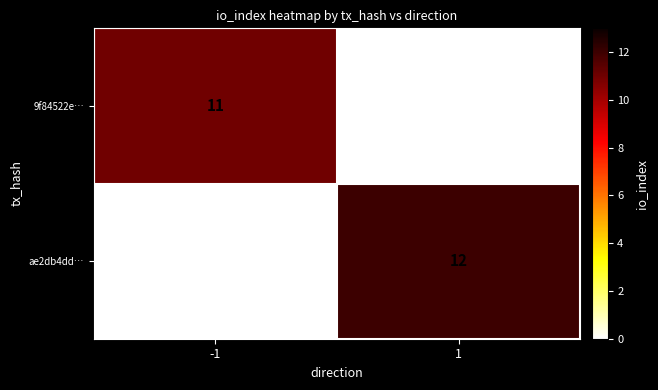

True or false: ae2db4dd… has a value of 21 at 1.

False